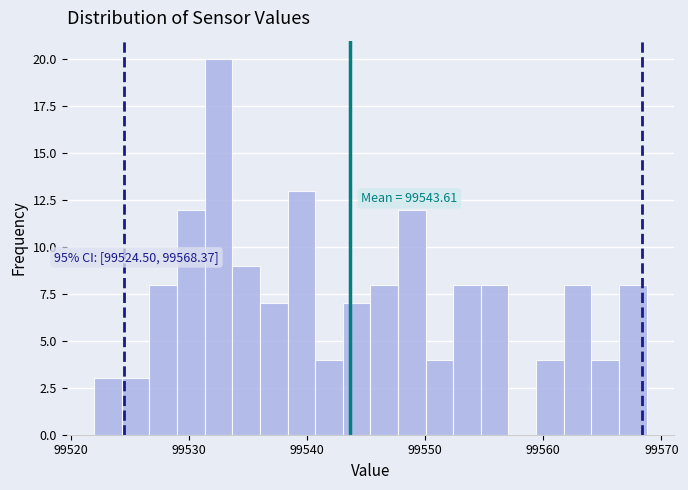

Around what value on the x-axis is the tallest bar? Give the approximate position of its centre, as read against the axis.

99533